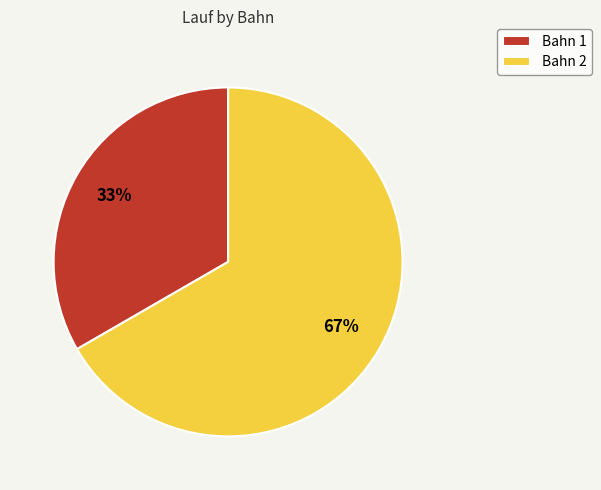

Rank the categories by value from highest to lowest.

Bahn 2, Bahn 1